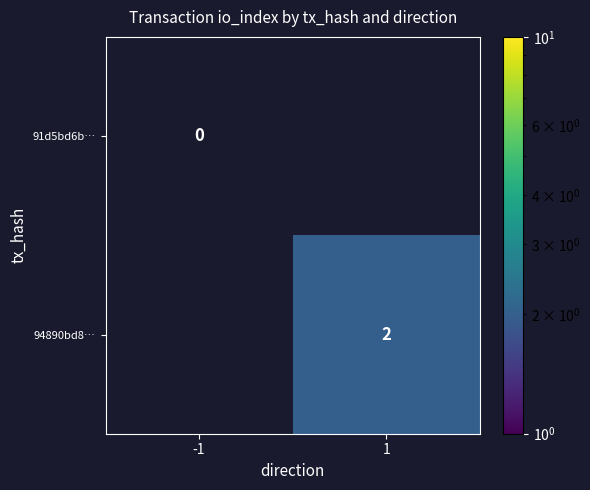

True or false: 94890bd8… has a value of 3 at 1.

False